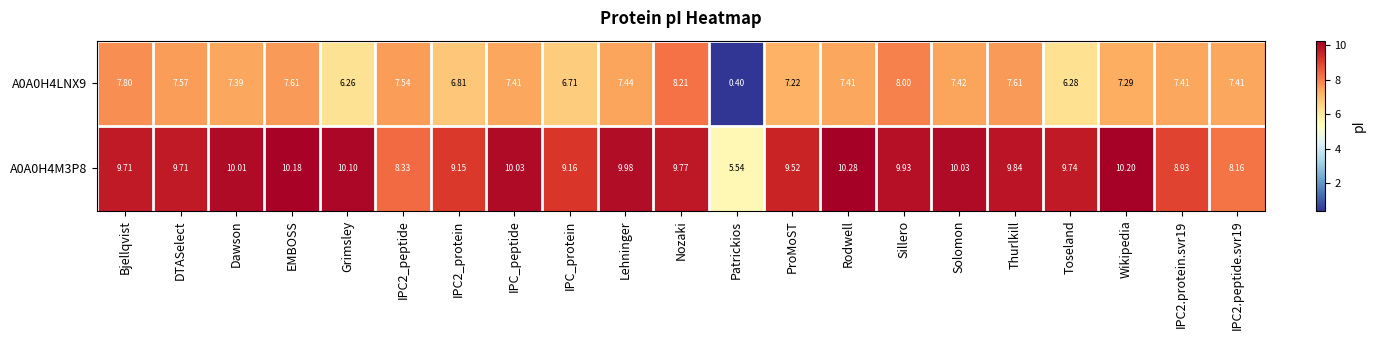

At which category does the chart reach its peak across all series?

Rodwell